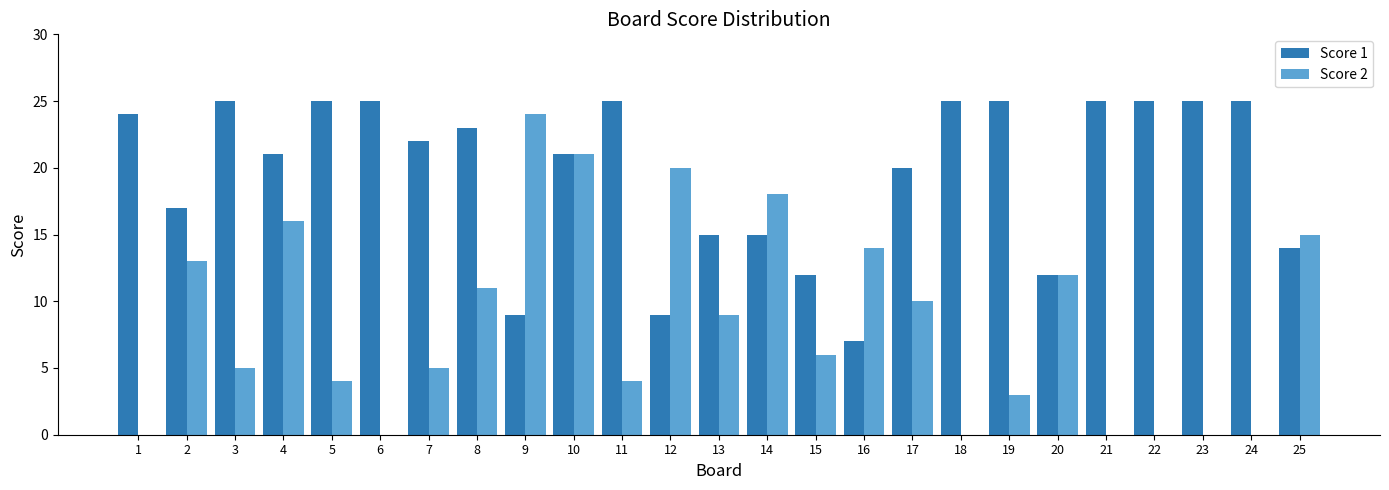

Is it true that Score 1 equals 15 at 14?

True